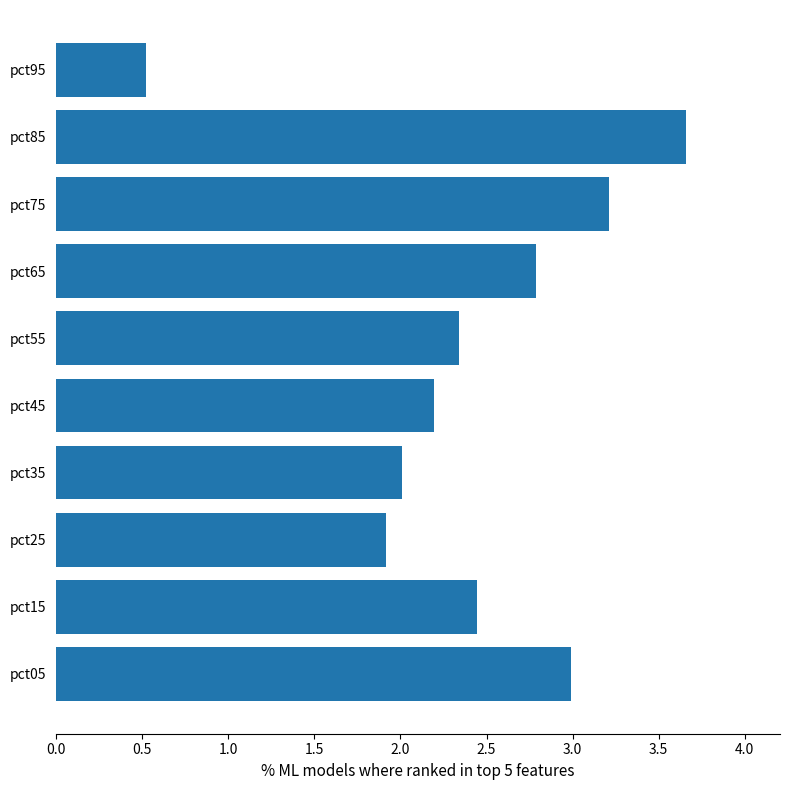

What is the sum of all values?

24.1